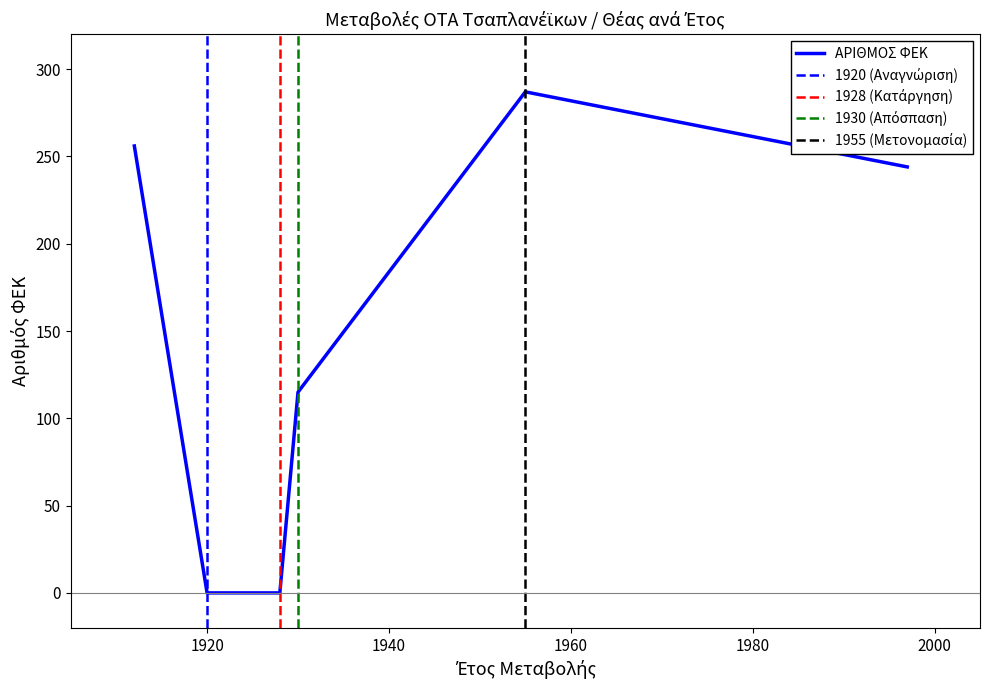

Reading left to right, transcribe all the data shown in this chart.

256	0	0	115	287	244